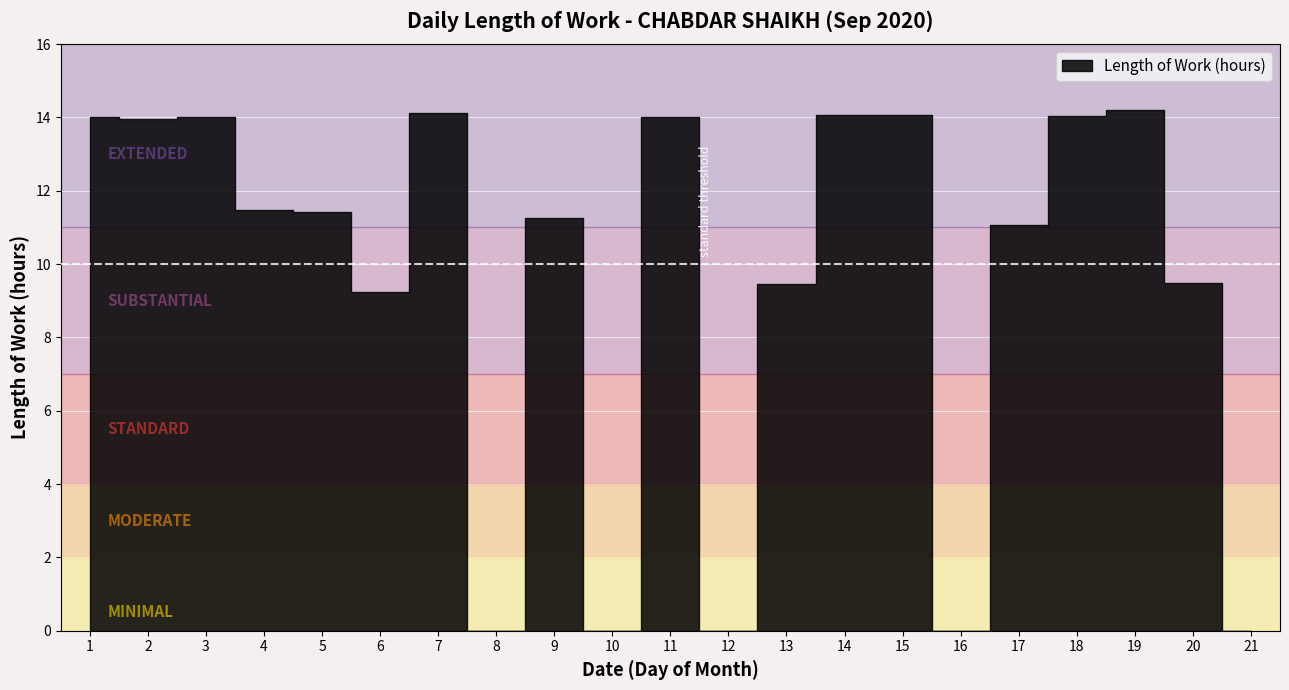

Count the number of data series in this chart.

1